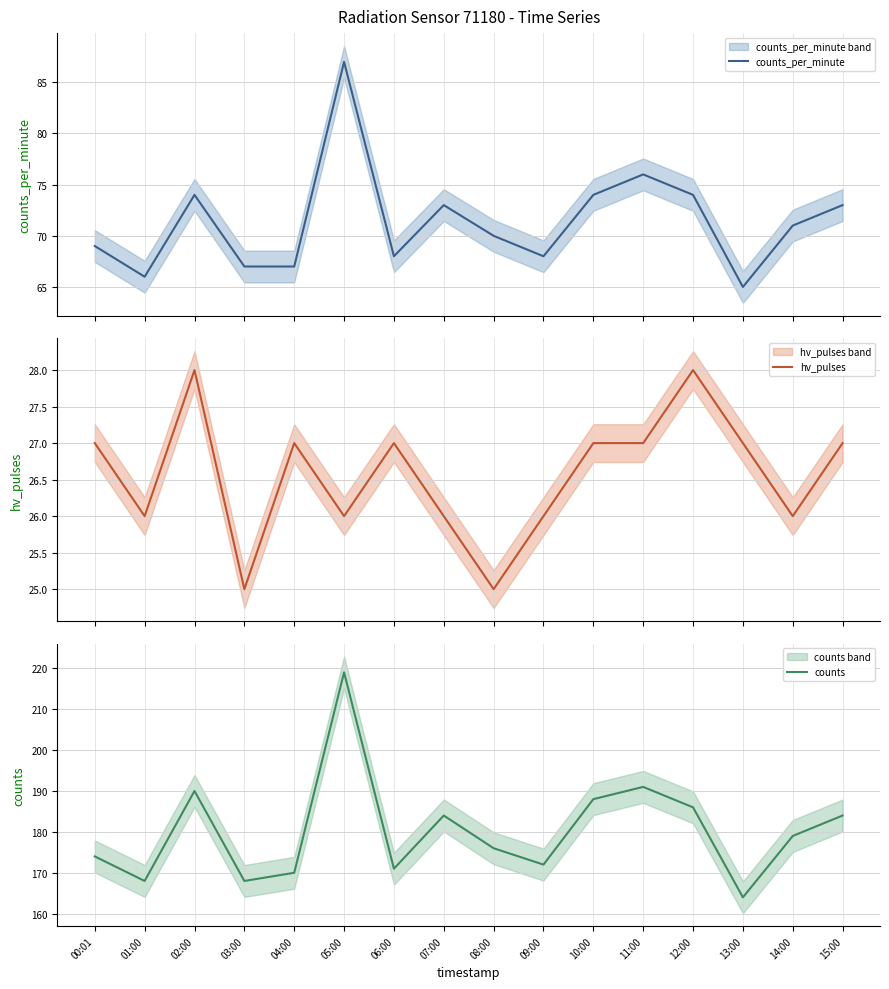

How many series are shown in this chart?

3